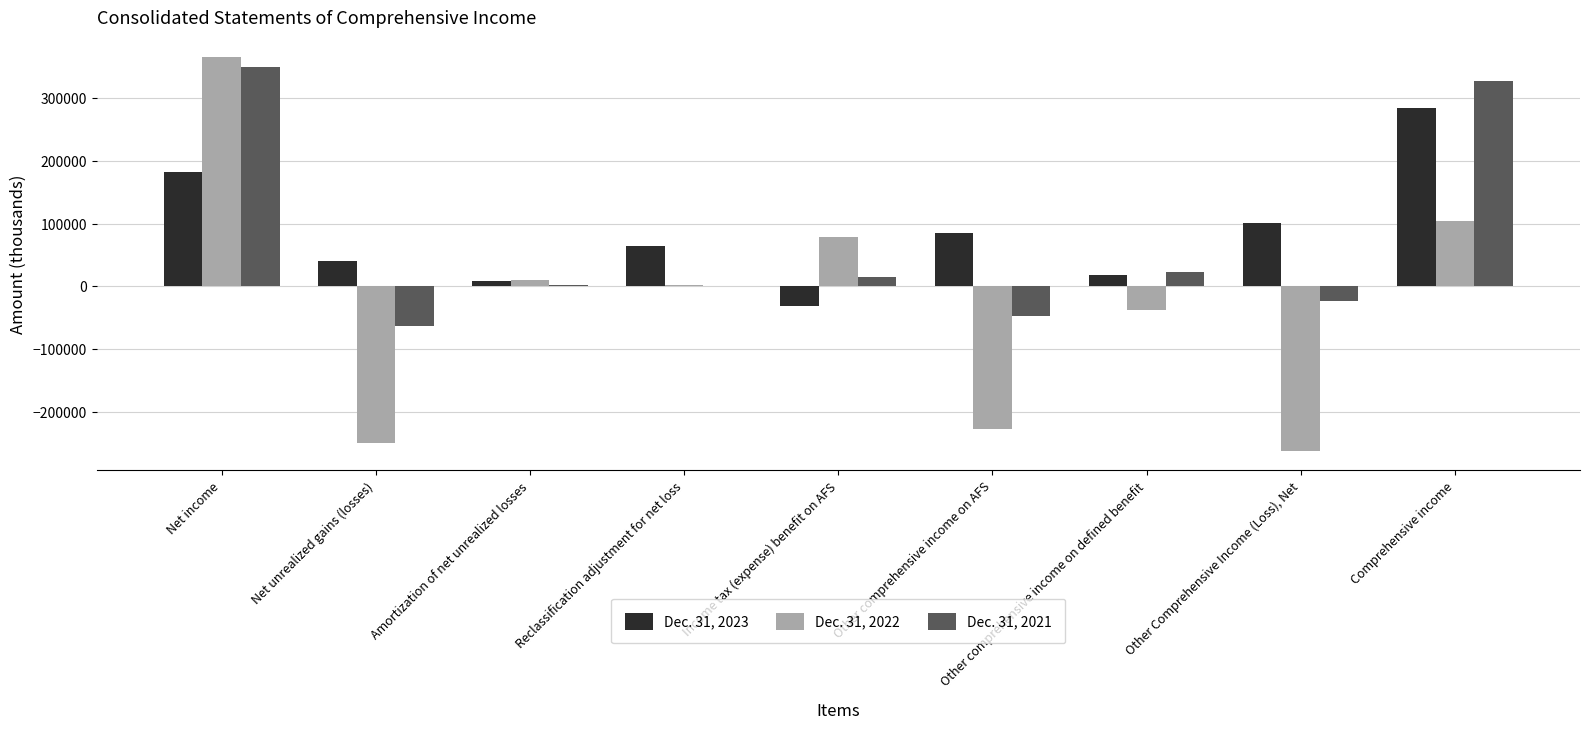

How many series are shown in this chart?

3